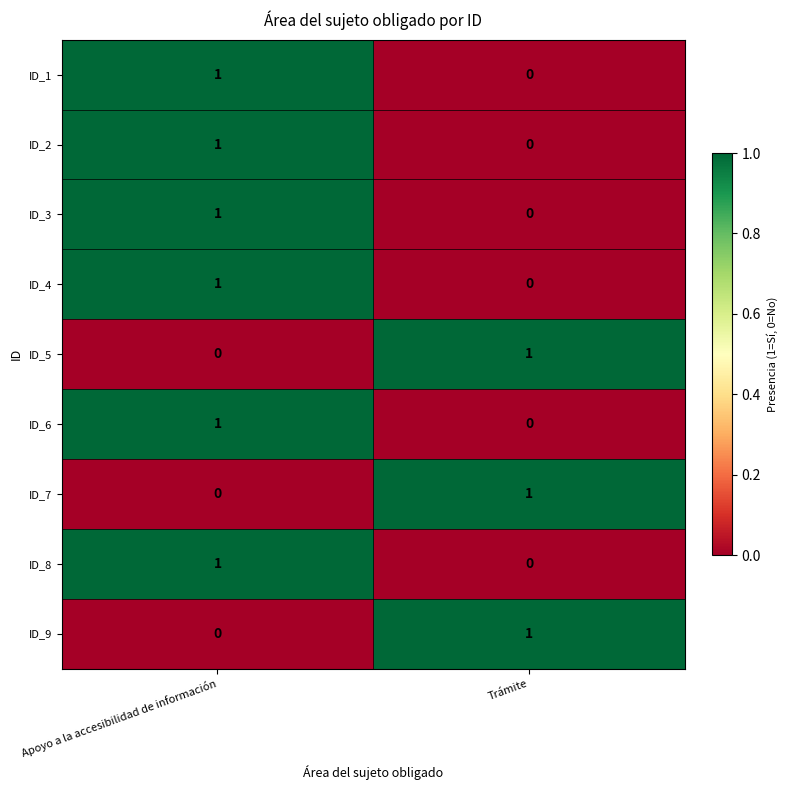

At which label is ID_7 closest to 0?

Apoyo a la accesibilidad de información